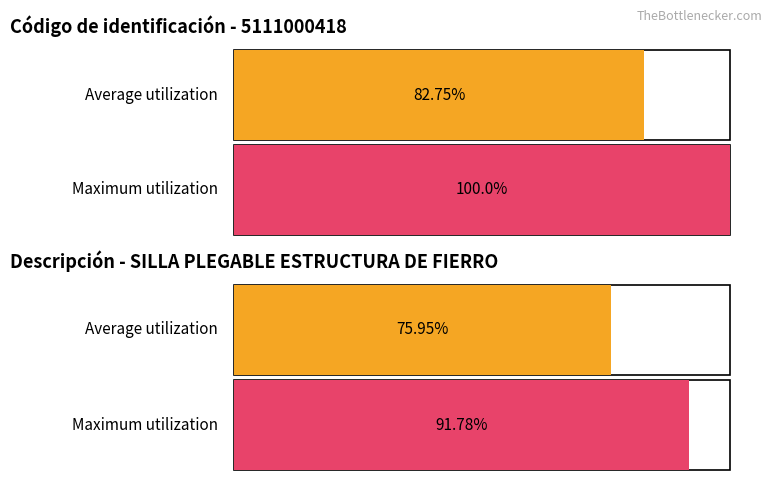

The value of Monto unitario del bien at 5111000418-10580 is 193.2. True or false?

False